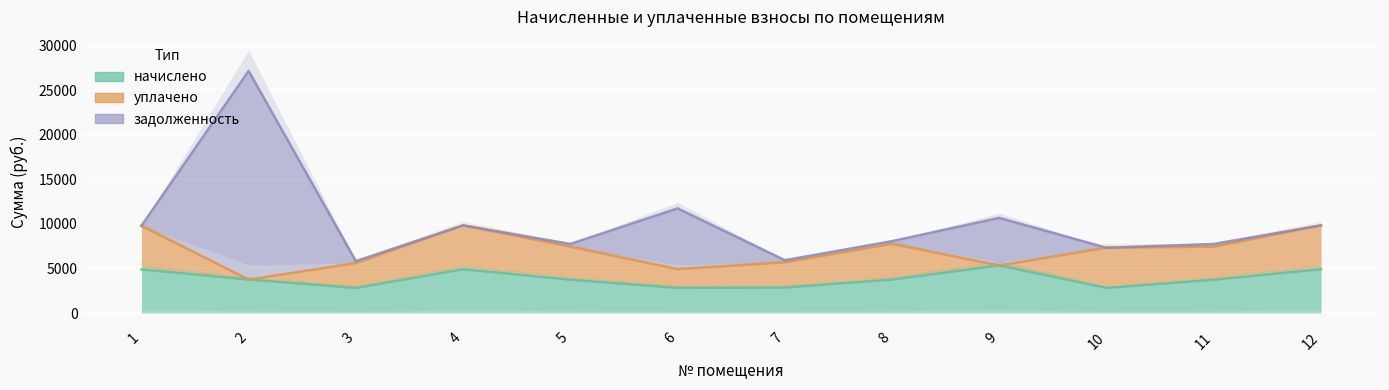

How many interior local peaks does the задолженность series have?

4